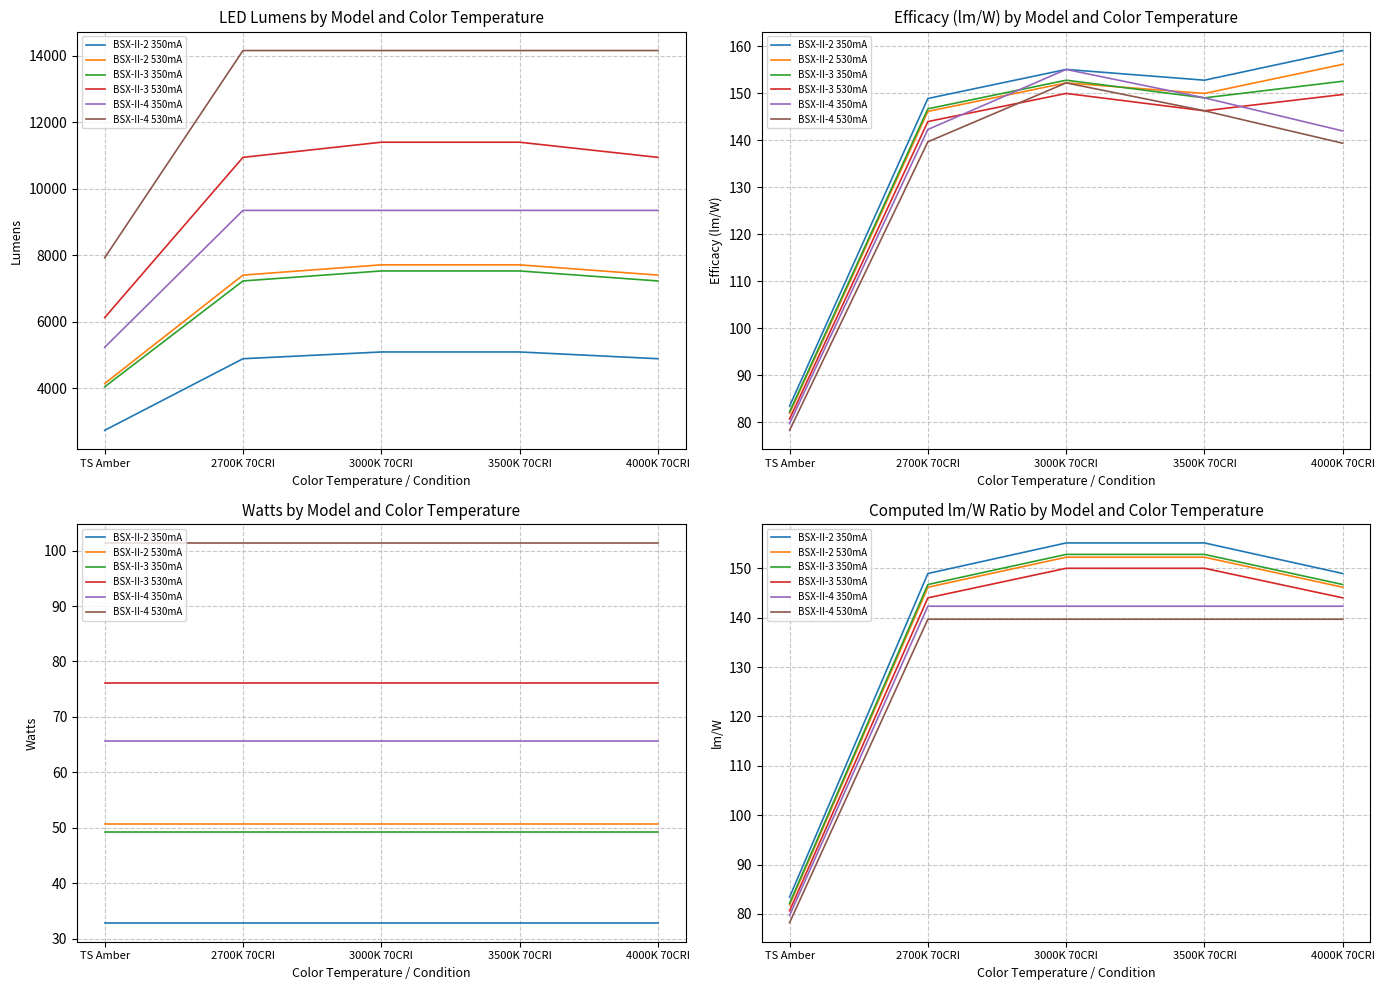

Between TS Amber and 2700K 70CRI, which series saw the biggest shift?

BSX-II-2 350mA